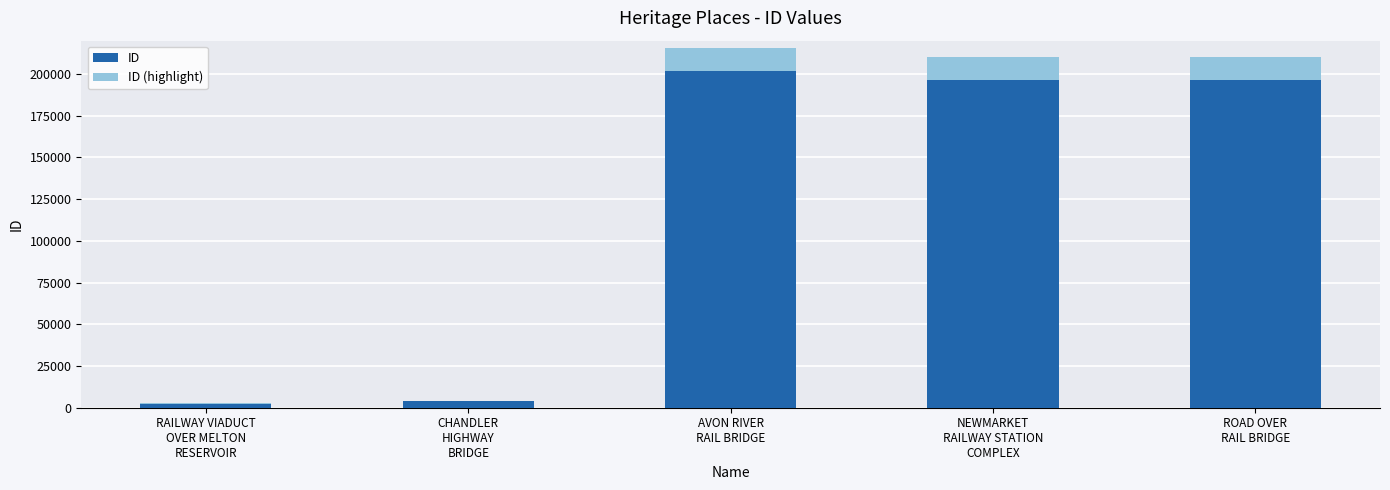

What is the sum of all ID values?

600745.0